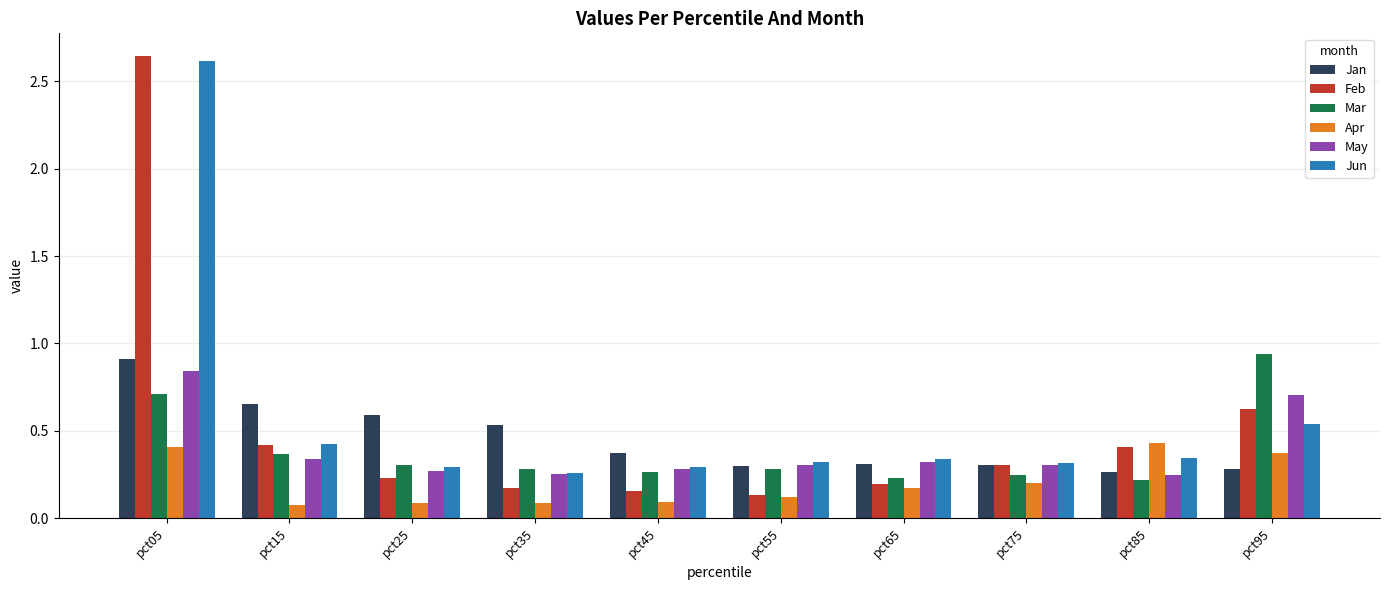

Which category has the highest value across all series?

pct05